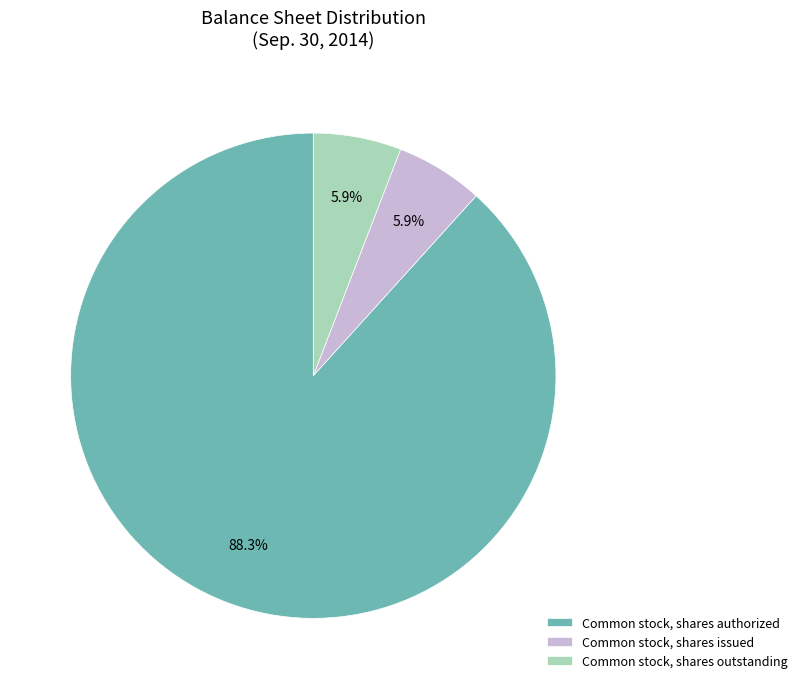

Which slice is the largest?

Common stock, shares authorized